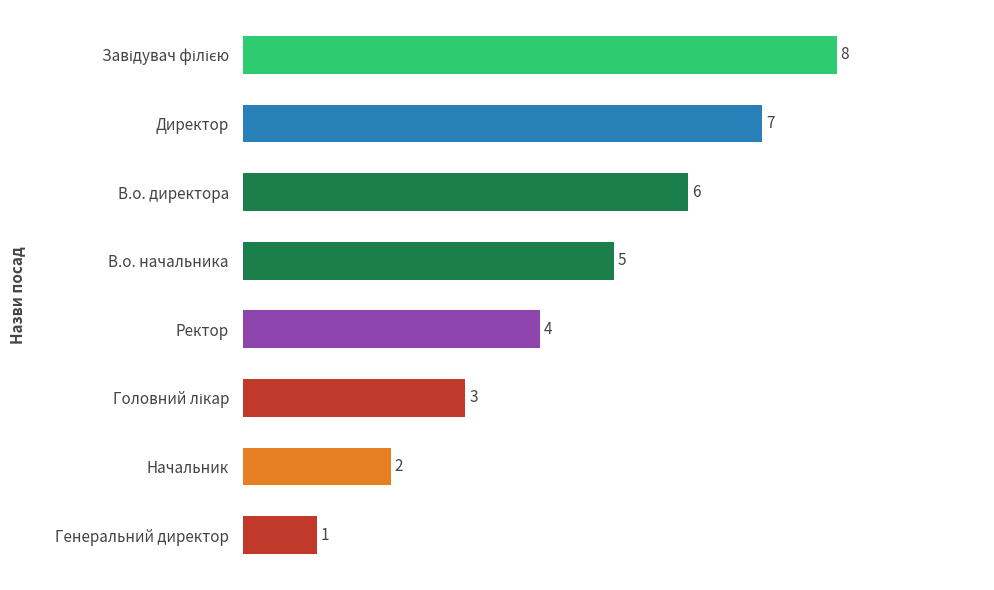

Which has a higher value, В.о. директора or В.о. начальника?

В.о. директора